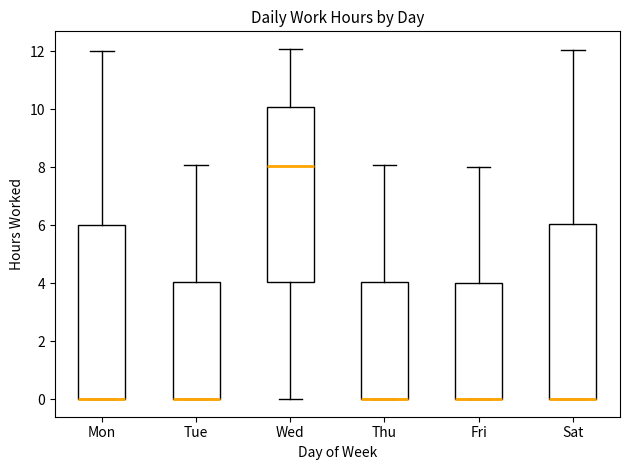

Reading left to right, read every box against the y-axis: the position of its median line, the range the box covers, and the ends of its whiskers. The values are not printed on the chart, so give them approximately, as read against the axis.

Mon: median 0 (drawn on the box's lower edge), box 0 to 6, whiskers 0 to 12
Tue: median 0 (drawn on the box's lower edge), box 0 to 4, whiskers 0 to 8
Wed: median 8, box 4 to 10, whiskers 0 to 12
Thu: median 0 (drawn on the box's lower edge), box 0 to 4, whiskers 0 to 8
Fri: median 0 (drawn on the box's lower edge), box 0 to 4, whiskers 0 to 8
Sat: median 0 (drawn on the box's lower edge), box 0 to 6, whiskers 0 to 12